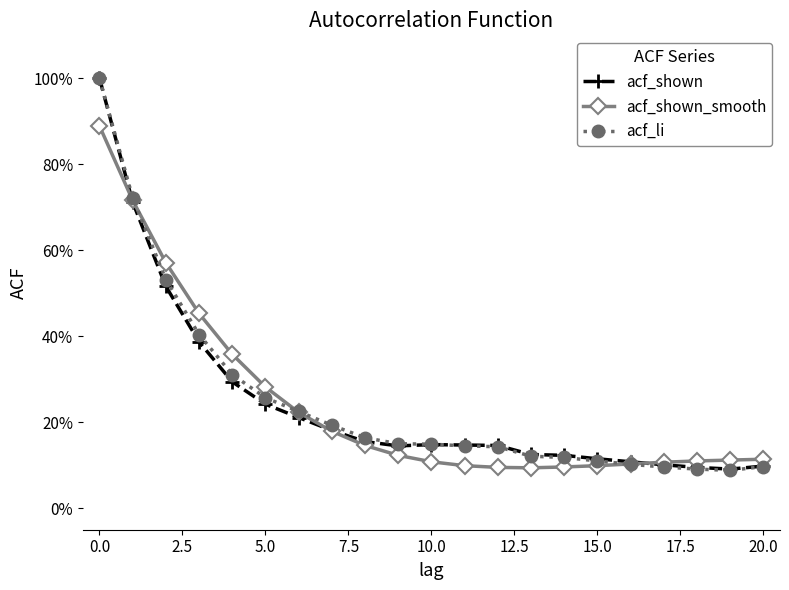

What are all the series names shown in the legend?

acf_shown, acf_shown_smooth, acf_li